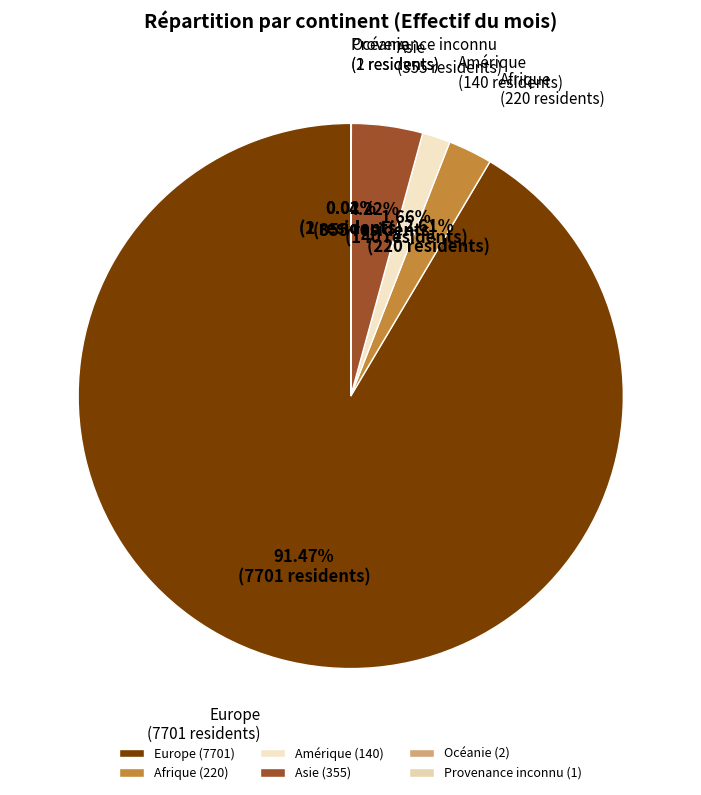

To the nearest percent, what is the difference between the largest and smallest slice percentages?

91%